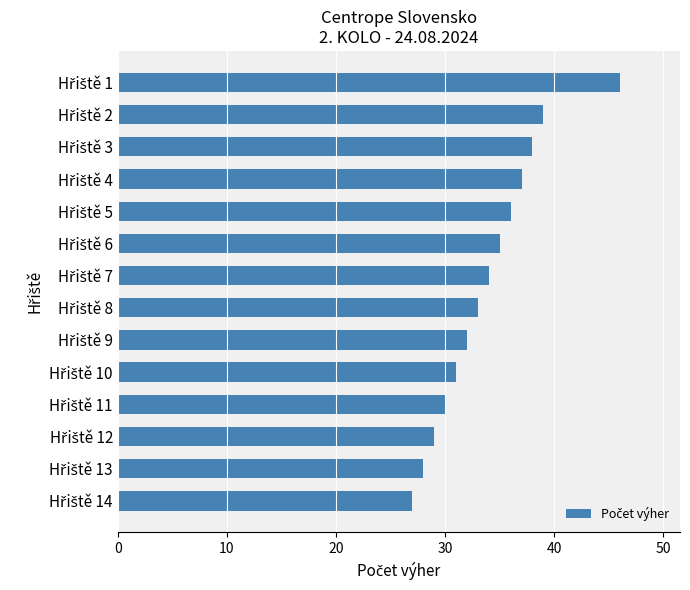

Does the chart contain any negative values?

No